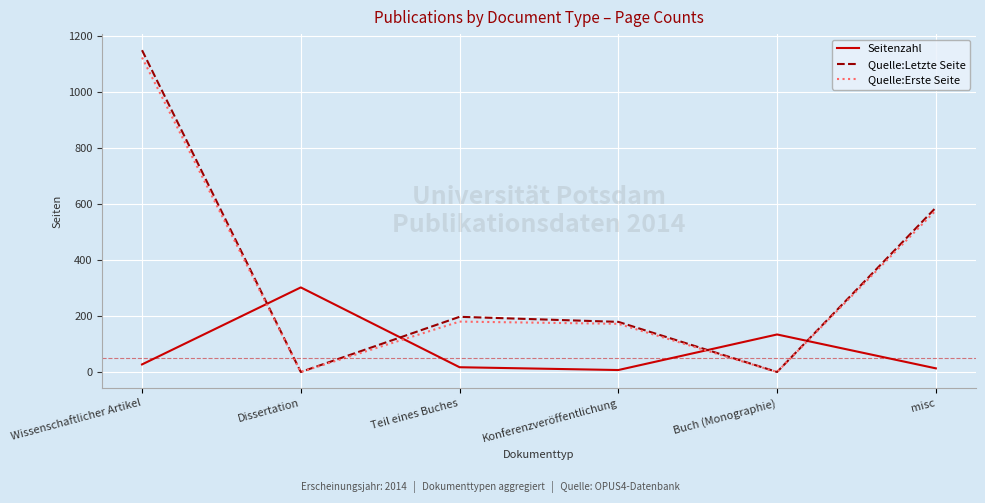

What is the difference between the highest and lowest values at misc?

574